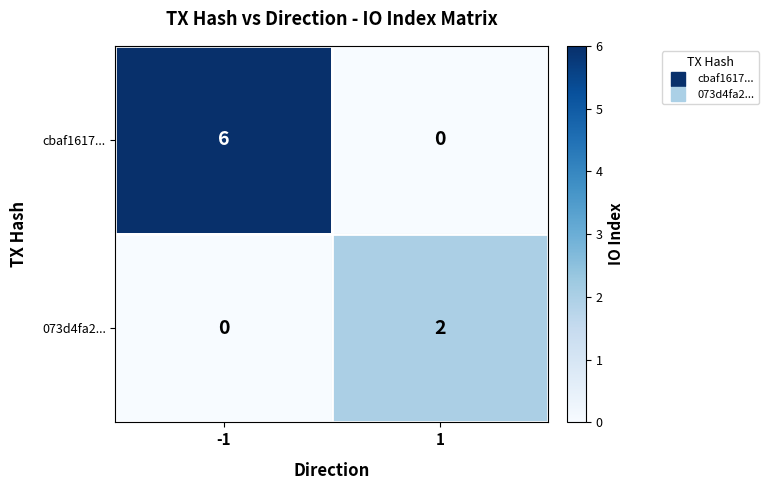

At which category is the sum across all series the highest?

-1